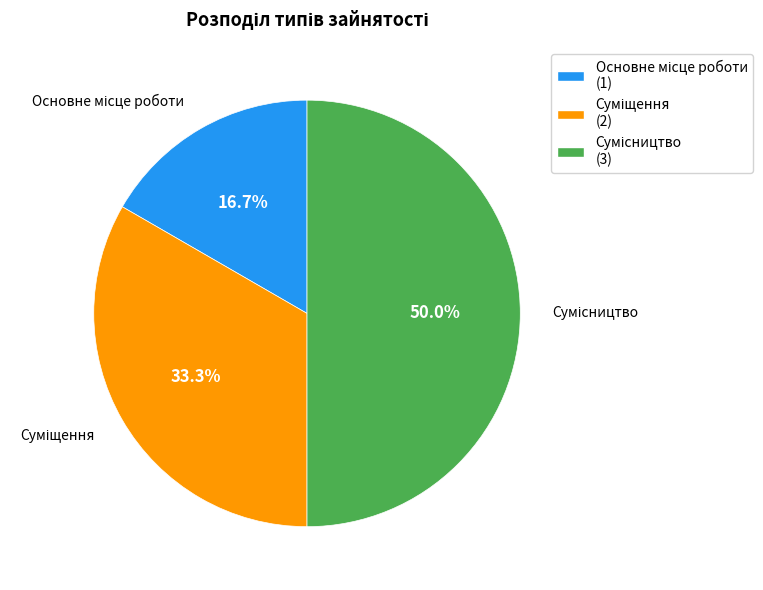

To the nearest percent, what is the difference between the largest and smallest slice percentages?

33%